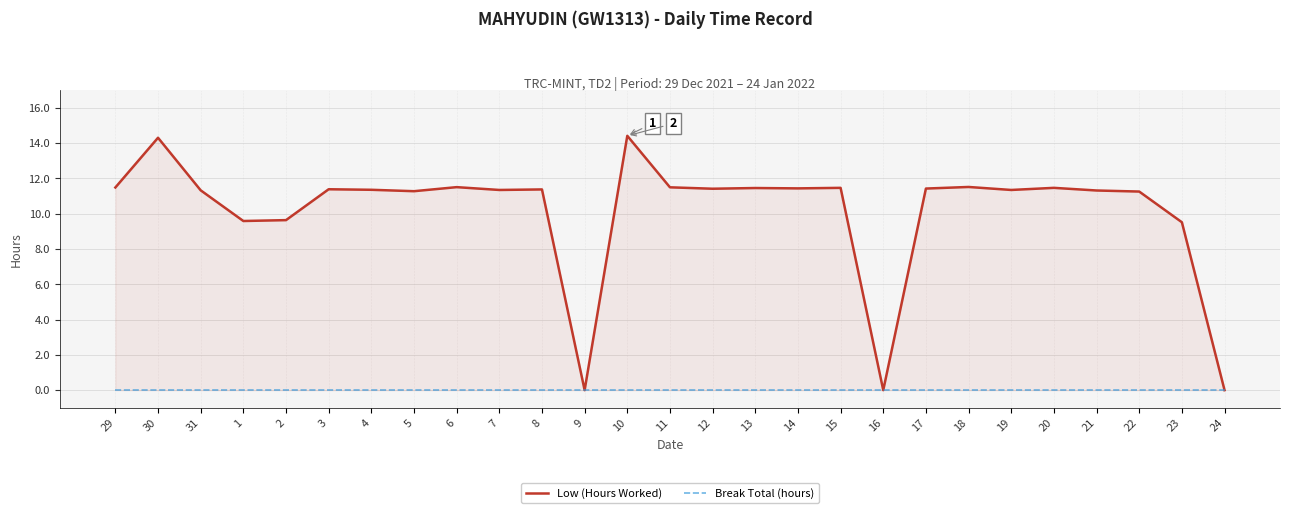

What is the label of the 11th point from the left?

8